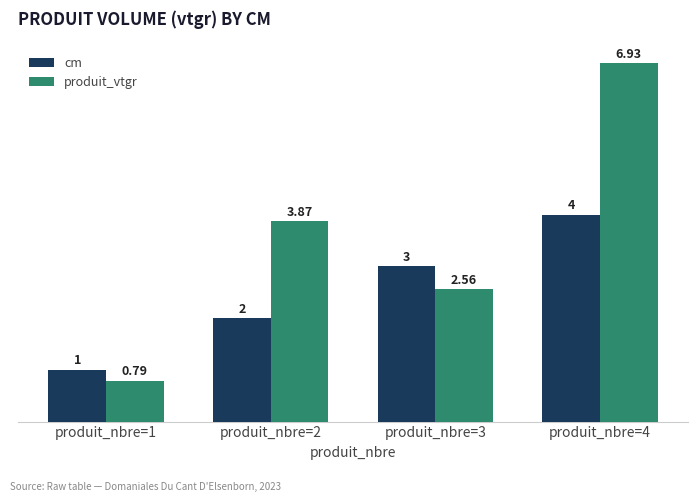

How many data points does each series have?

4